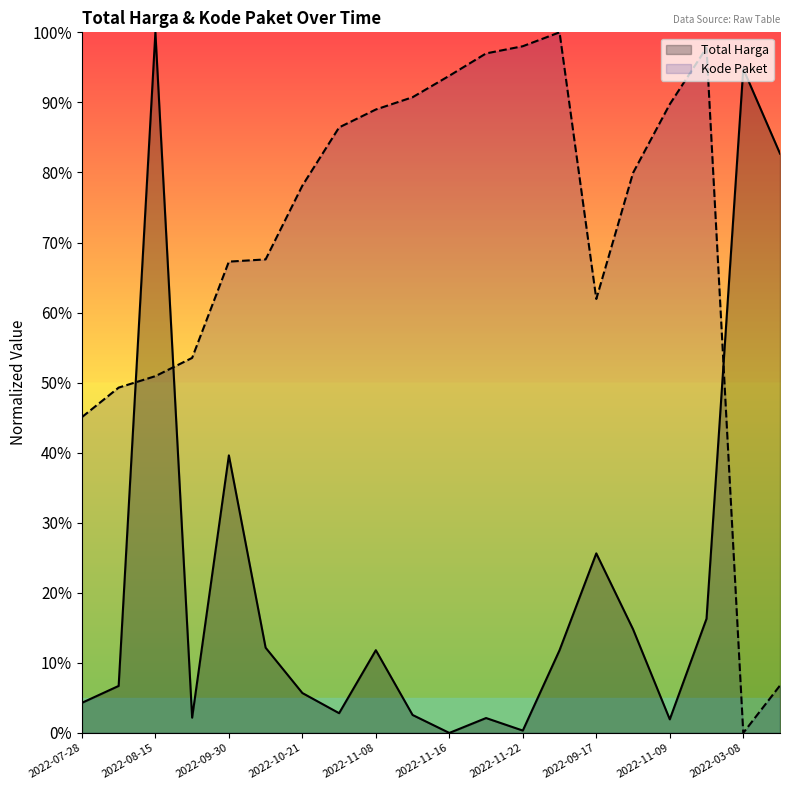

Rank the series by their average value, from lowest to highest.

Total Harga, Kode Paket